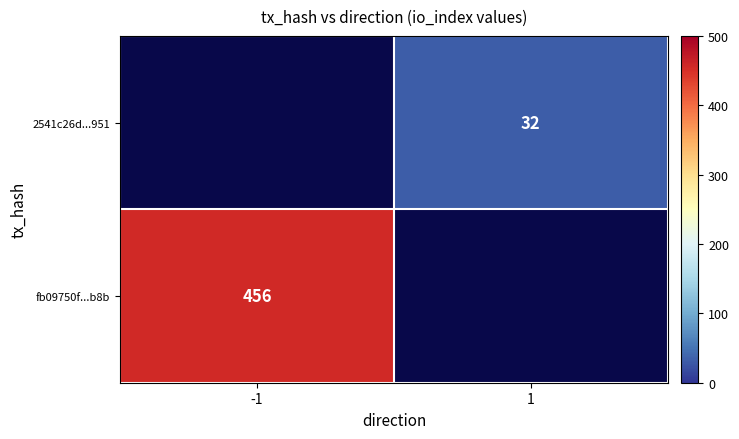

At how many categories does at least one series exceed 107?

1